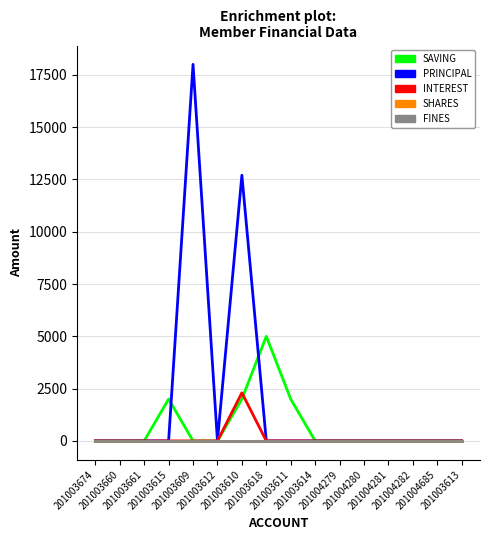

Which label corresponds to the smallest value in the chart?

201003674